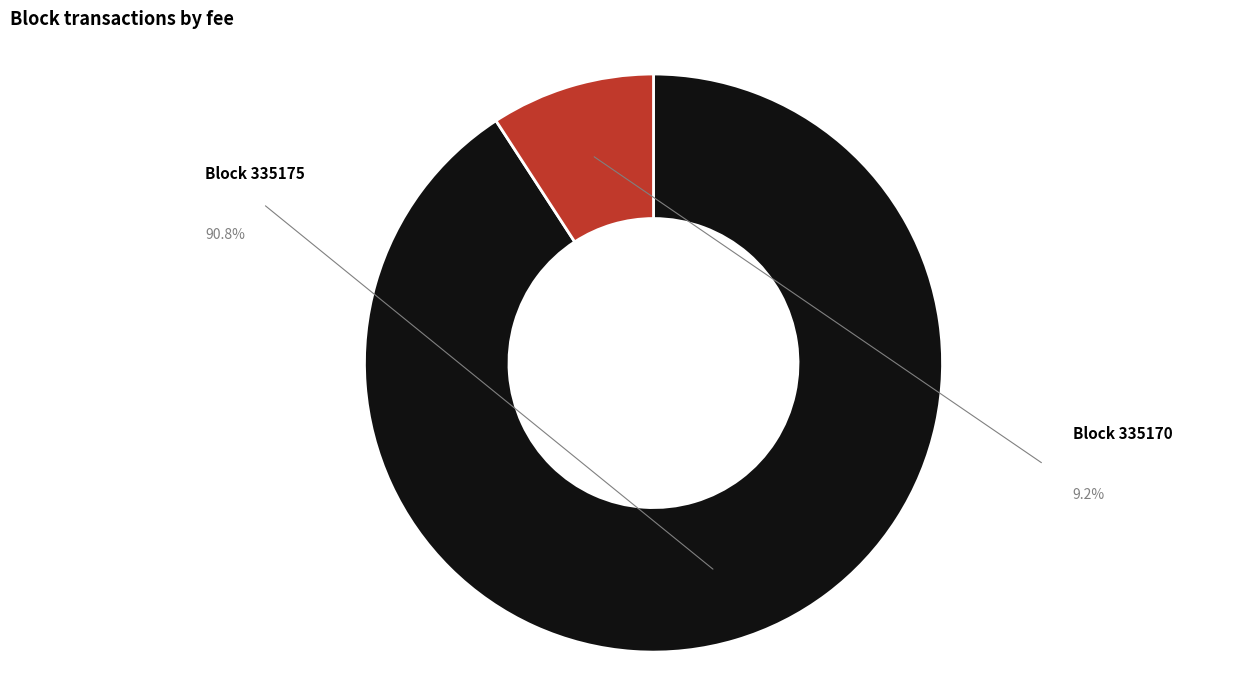

How many slices are in this pie chart?

2